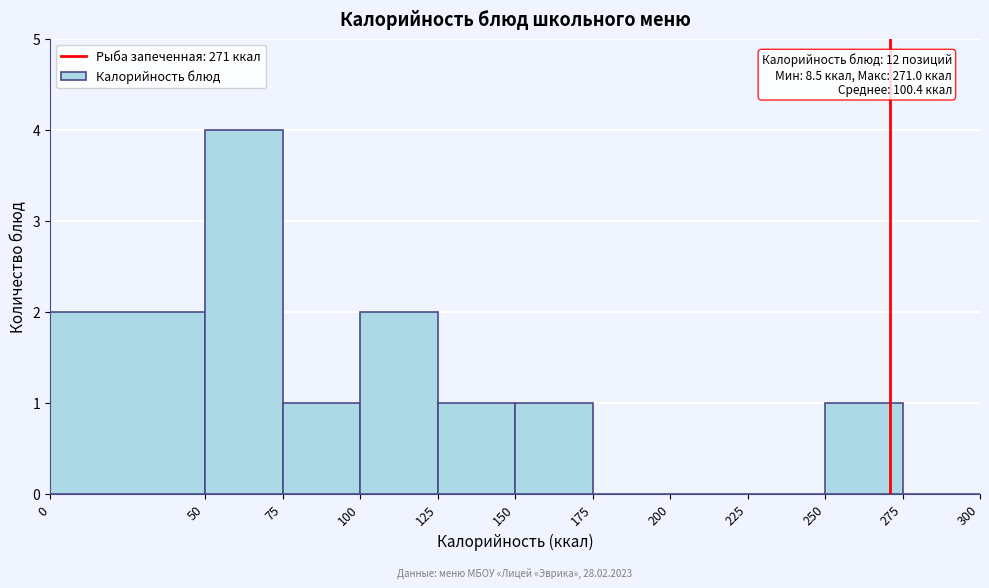

Over which range of the x-axis is the bar tallest?

50 to 75